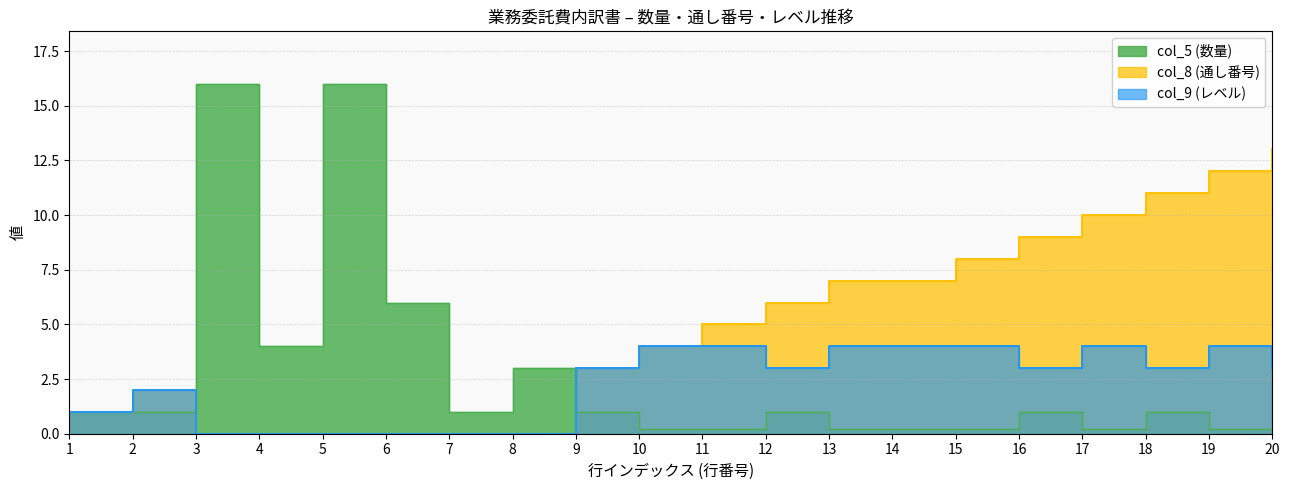

At which category does col_5 (数量) reach its first local peak?

3